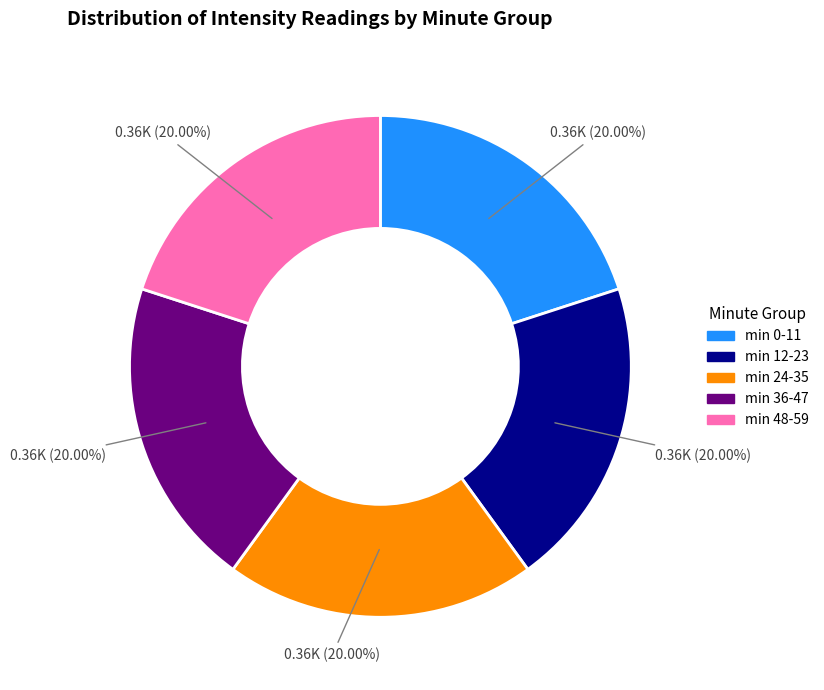

Does any single category account for the majority?

No